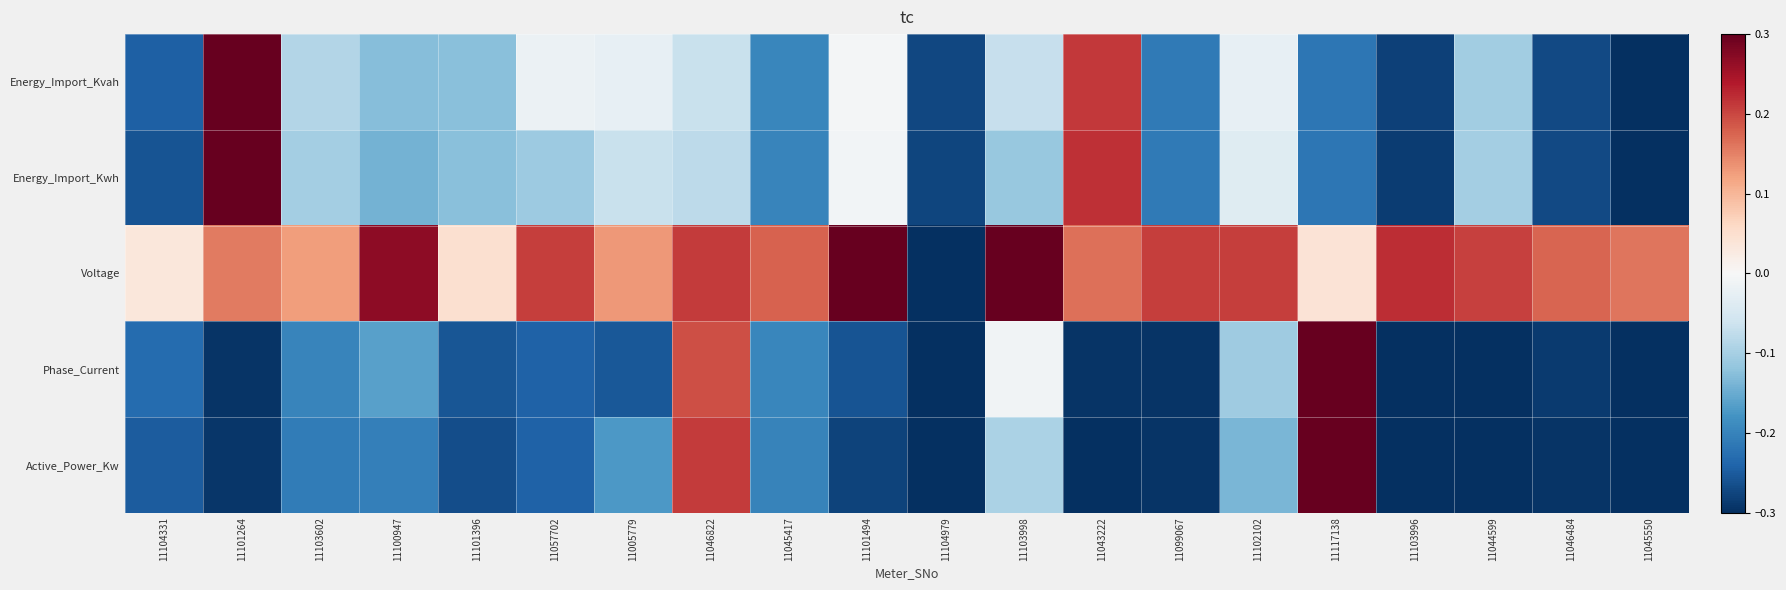

Reading left to right, what are all the values shown in this chart?

Energy_Import_Kvah: 11104331=-0.2	11101264=0.3	11103602=-0.1	11100947=-0.1	11101396=-0.1	11057702=-0.0	11005779=-0.0	11046822=-0.1	11045417=-0.2	11101494=-0.0	11104979=-0.3	11103998=-0.1	11043222=0.2	11099067=-0.2	11102102=-0.0	11117138=-0.2	11103996=-0.3	11044599=-0.1	11046484=-0.3	11045550=-0.3
Energy_Import_Kwh: 11104331=-0.3	11101264=0.3	11103602=-0.1	11100947=-0.1	11101396=-0.1	11057702=-0.1	11005779=-0.1	11046822=-0.1	11045417=-0.2	11101494=-0.0	11104979=-0.3	11103998=-0.1	11043222=0.2	11099067=-0.2	11102102=-0.0	11117138=-0.2	11103996=-0.3	11044599=-0.1	11046484=-0.3	11045550=-0.3
Voltage: 11104331=0.0	11101264=0.2	11103602=0.1	11100947=0.3	11101396=0.0	11057702=0.2	11005779=0.1	11046822=0.2	11045417=0.2	11101494=0.3	11104979=-0.3	11103998=0.3	11043222=0.2	11099067=0.2	11102102=0.2	11117138=0.0	11103996=0.2	11044599=0.2	11046484=0.2	11045550=0.2
Phase_Current: 11104331=-0.2	11101264=-0.3	11103602=-0.2	11100947=-0.2	11101396=-0.3	11057702=-0.2	11005779=-0.3	11046822=0.2	11045417=-0.2	11101494=-0.3	11104979=-0.3	11103998=-0.0	11043222=-0.3	11099067=-0.3	11102102=-0.1	11117138=0.3	11103996=-0.3	11044599=-0.3	11046484=-0.3	11045550=-0.3
Active_Power_Kw: 11104331=-0.2	11101264=-0.3	11103602=-0.2	11100947=-0.2	11101396=-0.3	11057702=-0.2	11005779=-0.2	11046822=0.2	11045417=-0.2	11101494=-0.3	11104979=-0.3	11103998=-0.1	11043222=-0.3	11099067=-0.3	11102102=-0.1	11117138=0.3	11103996=-0.3	11044599=-0.3	11046484=-0.3	11045550=-0.3